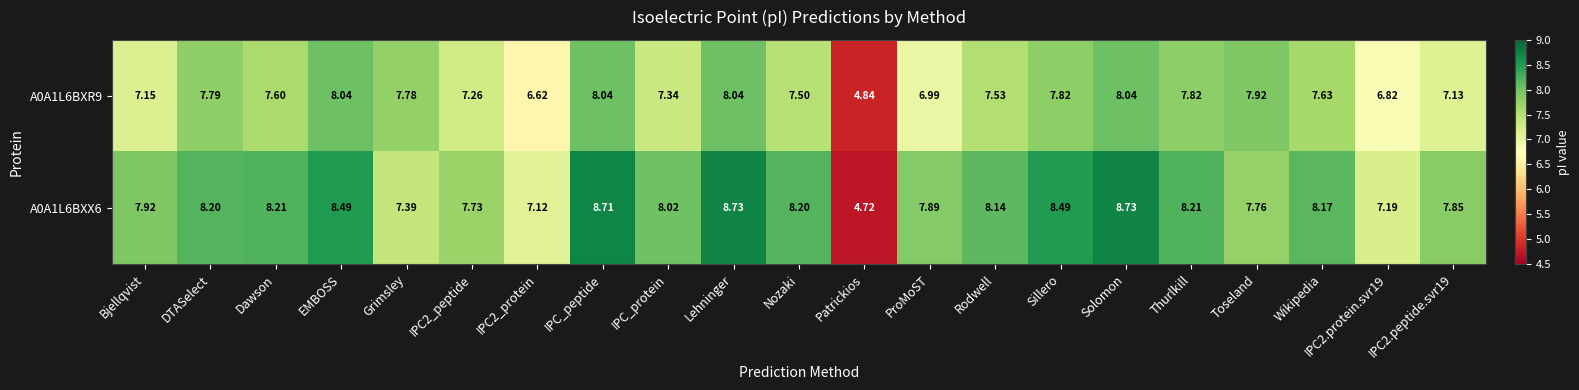

At which label does A0A1L6BXR9 first exceed 7?

Bjellqvist